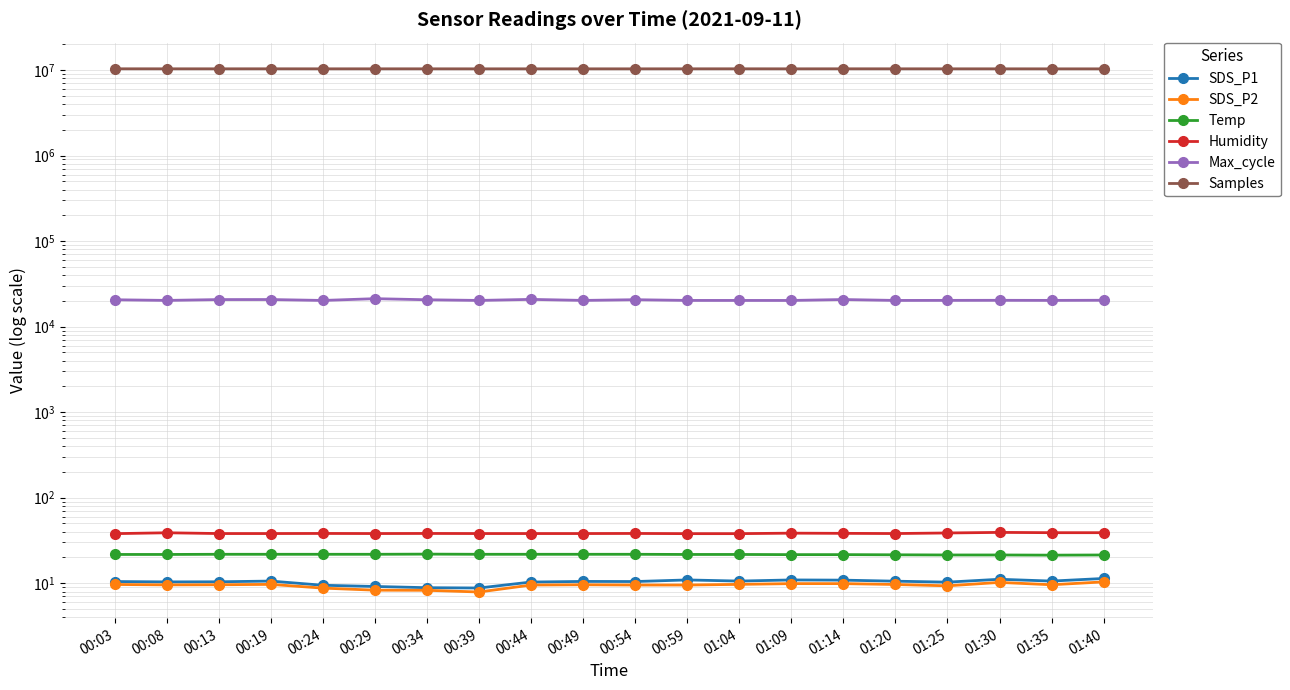

How many Temp values are between 21 and 22?

20